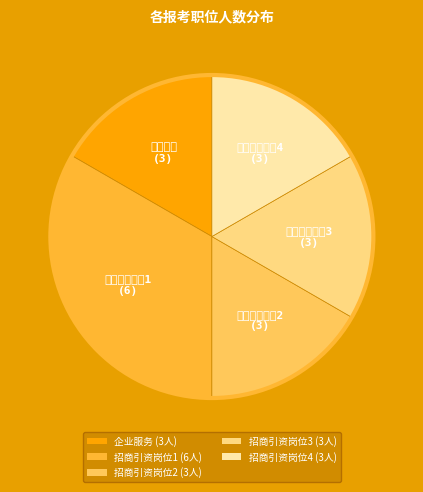

How many slices are in this pie chart?

5